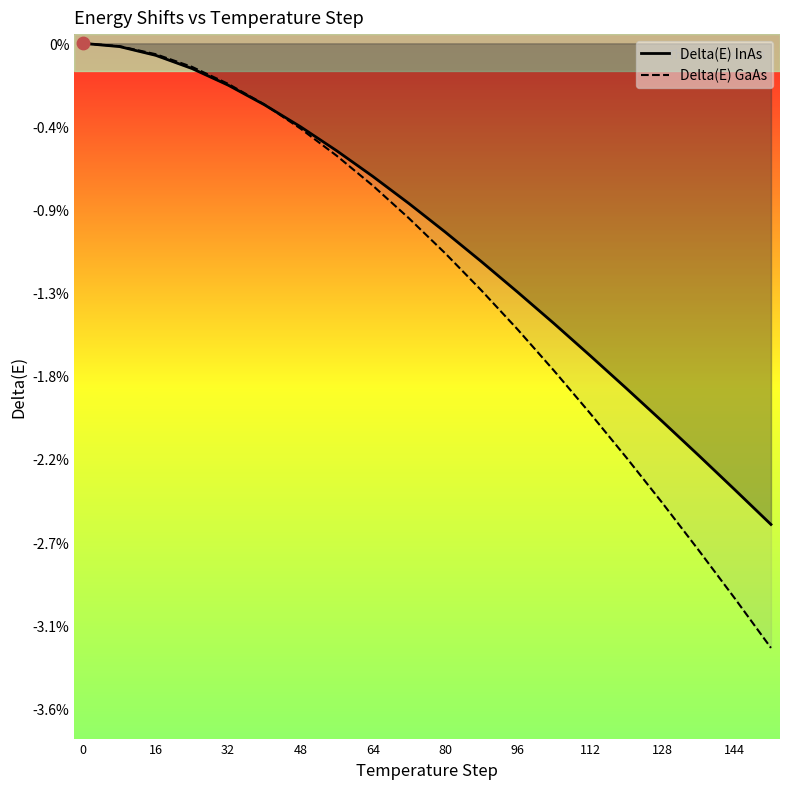

What are all the series names shown in the legend?

Delta(E) InAs, Delta(E) GaAs